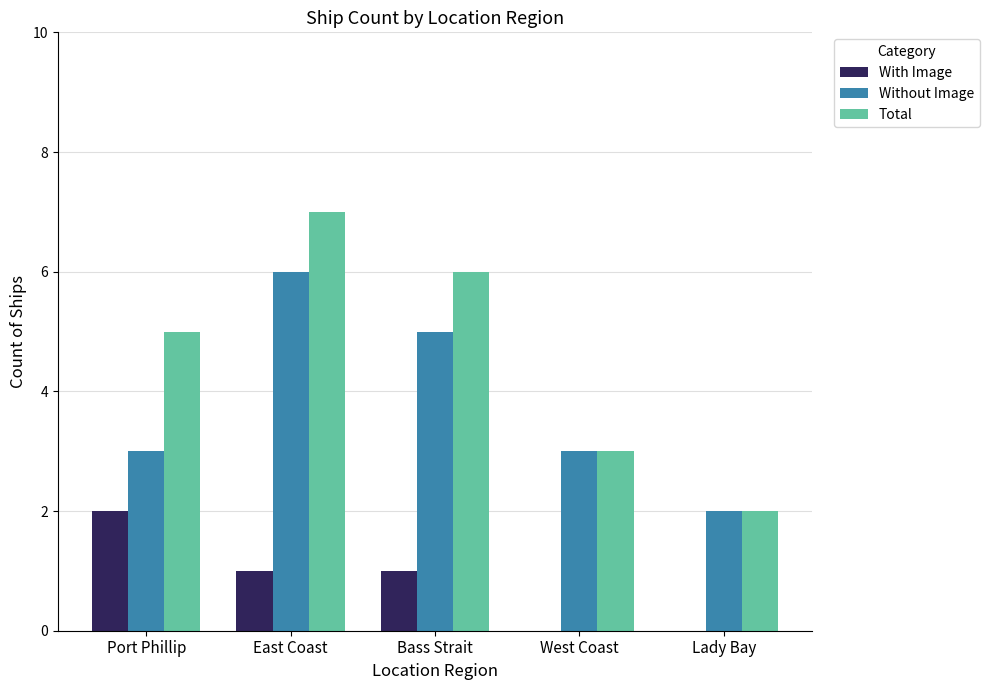

What is the approximate value of With Image at Port Phillip?

2